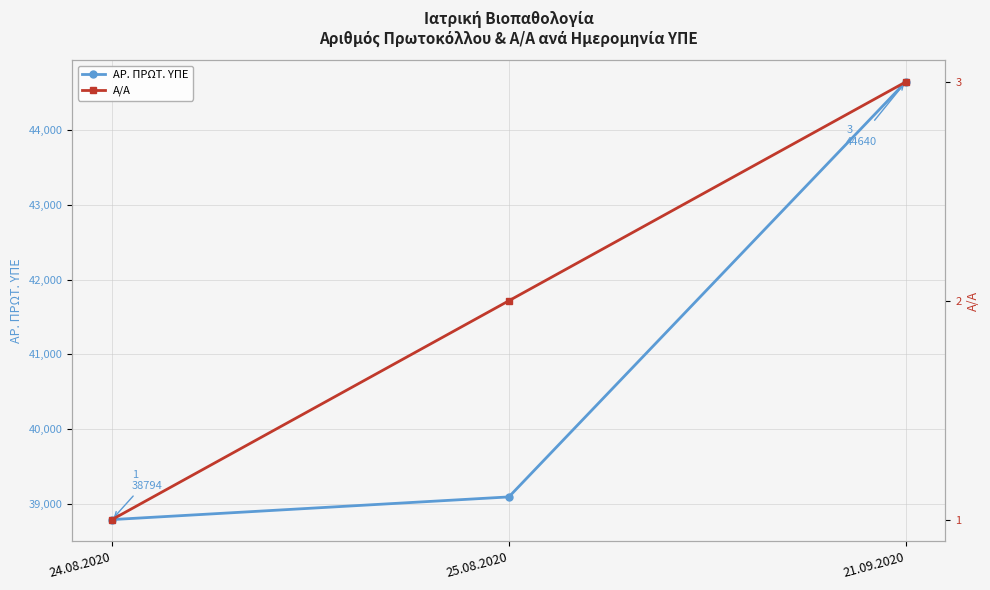

Rank the series by their average value, from lowest to highest.

Α/Α, ΑΡ. ΠΡΩΤ. ΥΠΕ